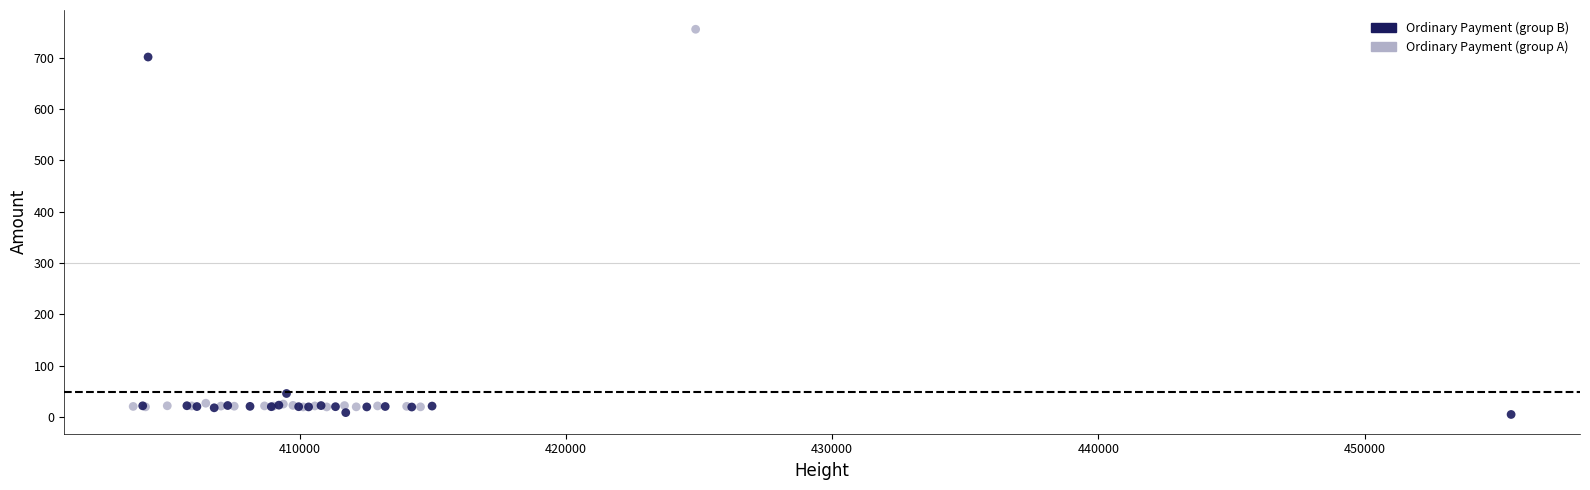

Which series contains the highest Y value?

Ordinary Payment (group A)